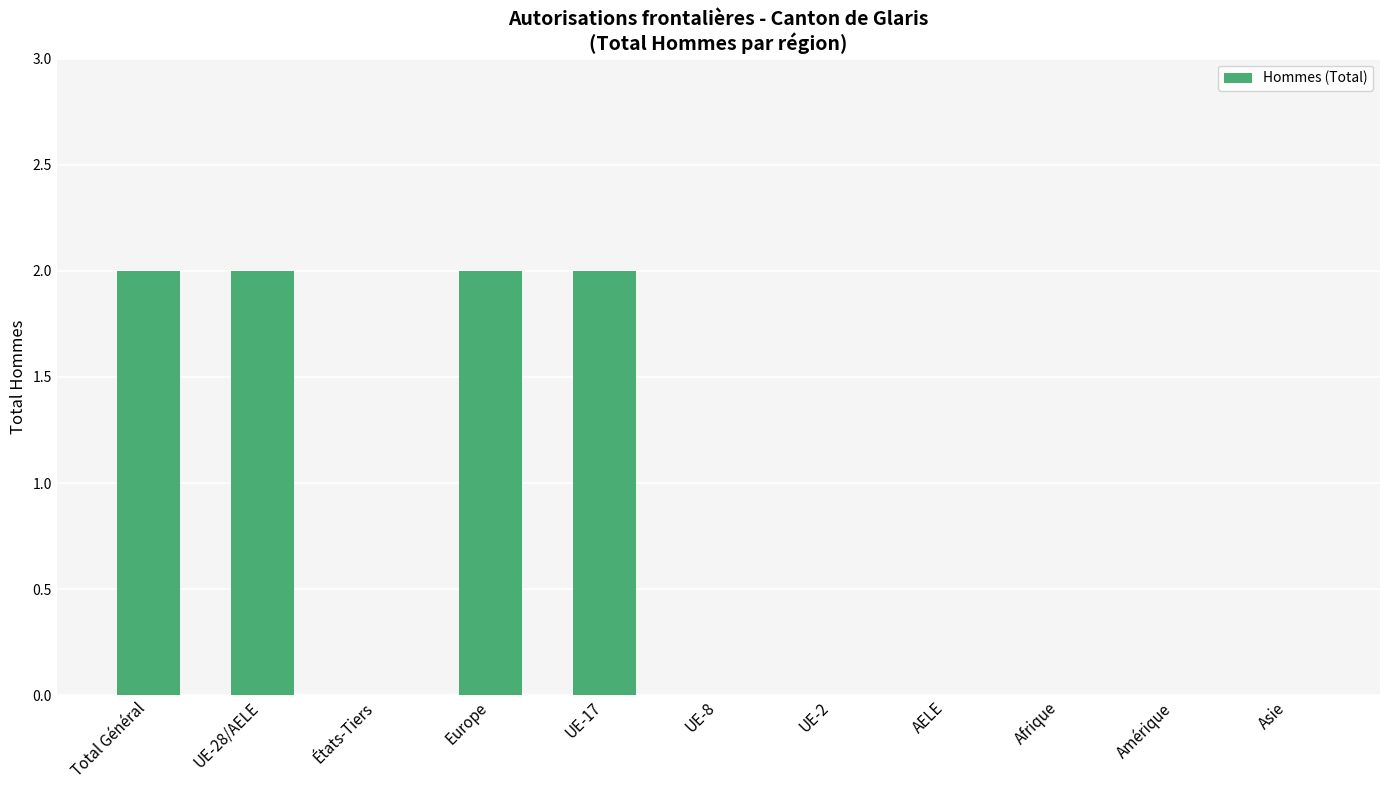

The chart shows a value of 3 at Total Général. True or false?

False